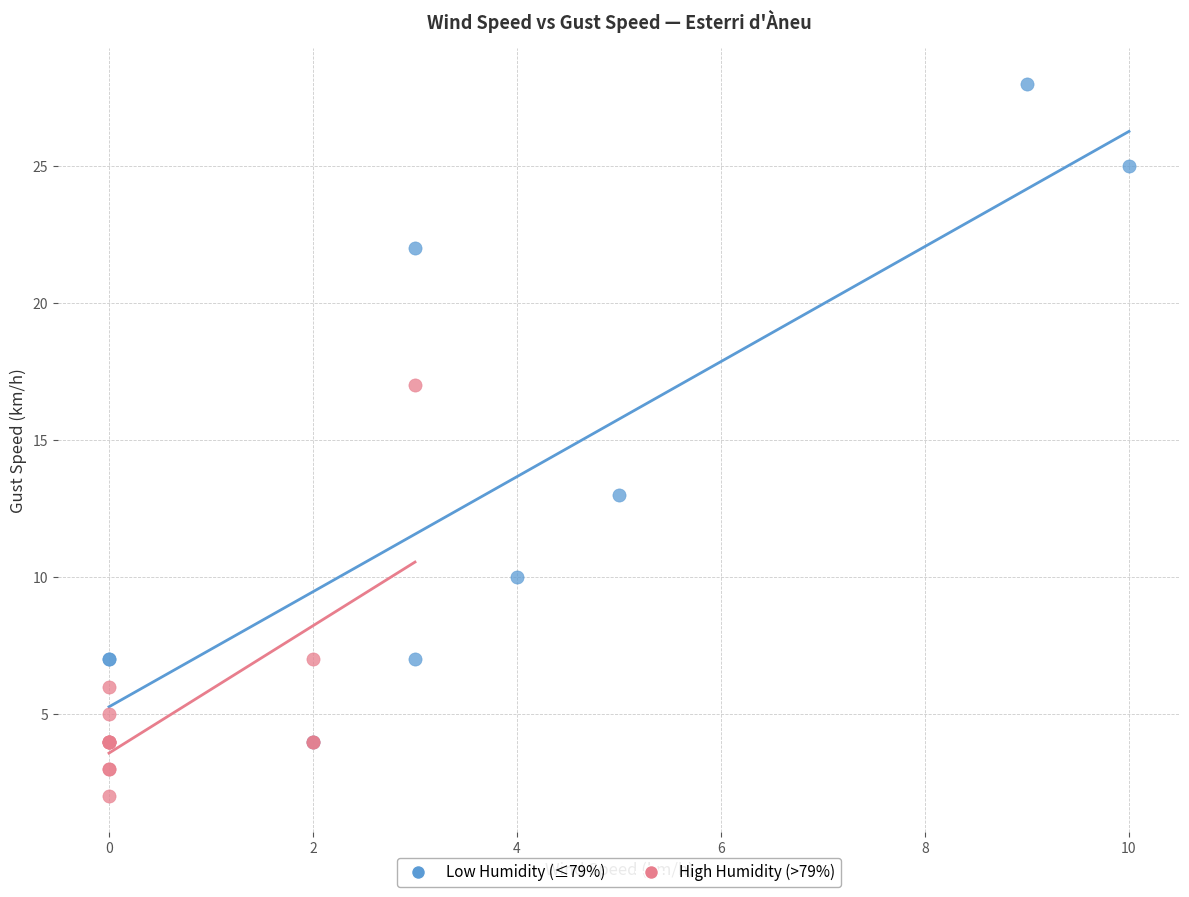

Which series contains the lowest Y value?

High Humidity (>79%)